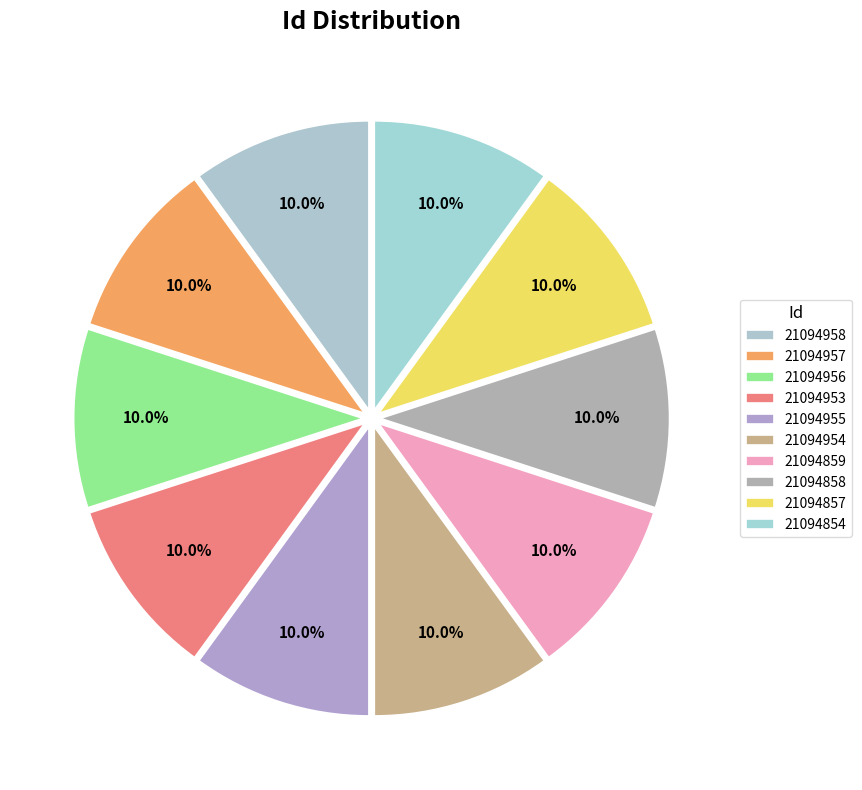

Is there any slice that represents more than half of the pie?

No